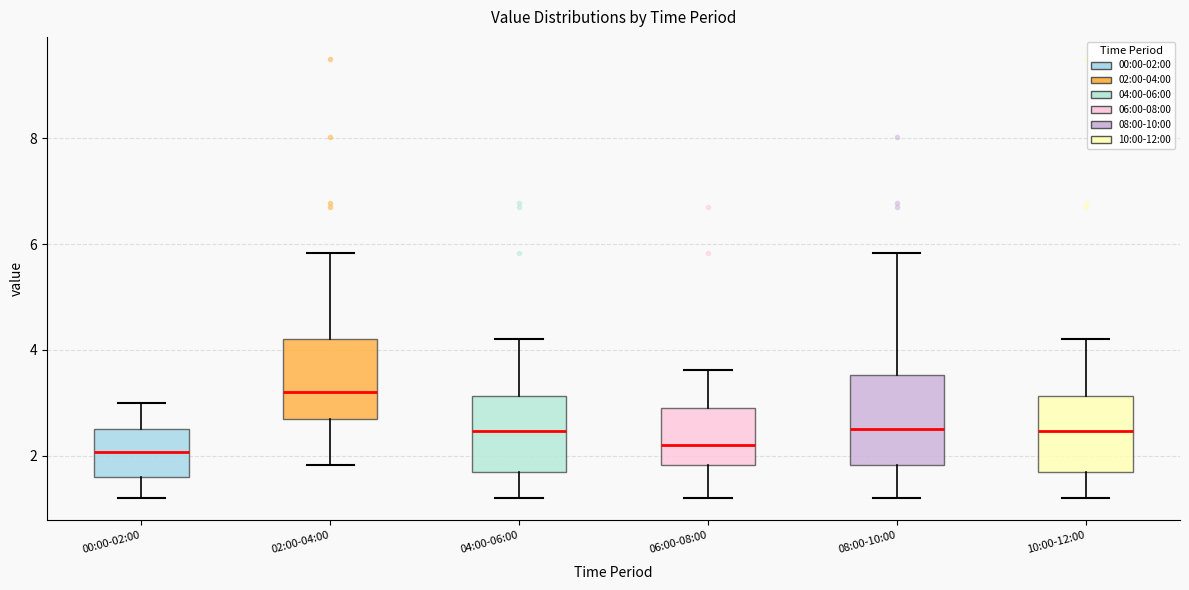

Reading left to right, read every box against the y-axis: the position of its median line, the range the box covers, and the ends of its whiskers. The values are not printed on the chart, so give them approximately, as read against the axis.

00:00-02:00: median 2.0, box 1.6 to 2.6, whiskers 1.2 to 3.0
02:00-04:00: median 3.2, box 2.8 to 4.2, whiskers 1.8 to 5.8
04:00-06:00: median 2.4, box 1.8 to 3.2, whiskers 1.2 to 4.2
06:00-08:00: median 2.2, box 1.8 to 3.0, whiskers 1.2 to 3.6
08:00-10:00: median 2.6, box 1.8 to 3.6, whiskers 1.2 to 5.8
10:00-12:00: median 2.4, box 1.8 to 3.2, whiskers 1.2 to 4.2